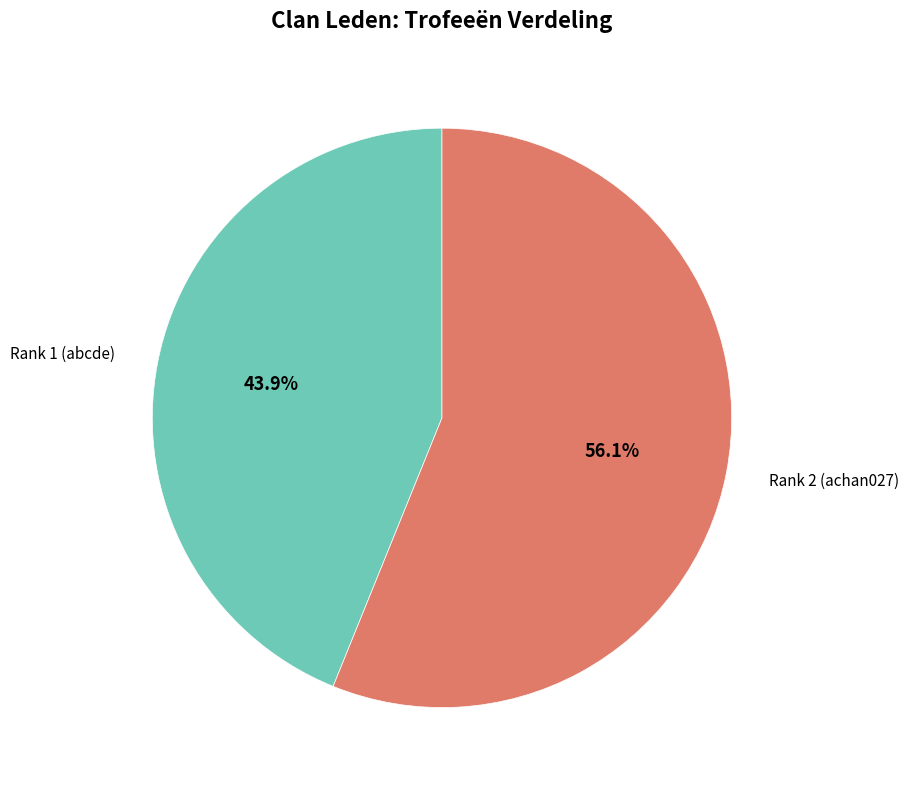

Is there any slice that represents more than half of the pie?

Yes